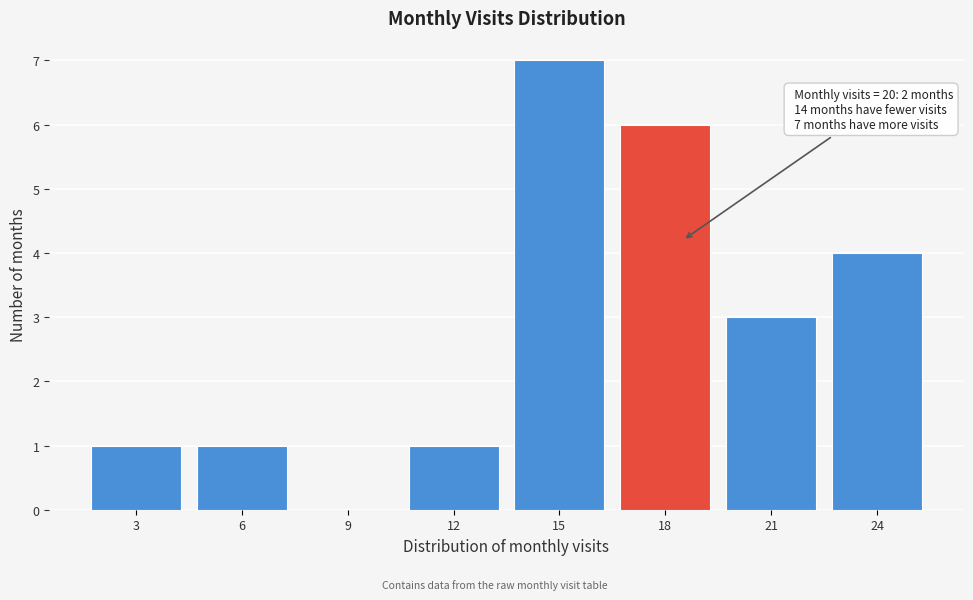

Reading left to right, list all the values displayed in this chart.

3=1	6=1	9=0	12=1	15=7	18=6	21=3	24=4